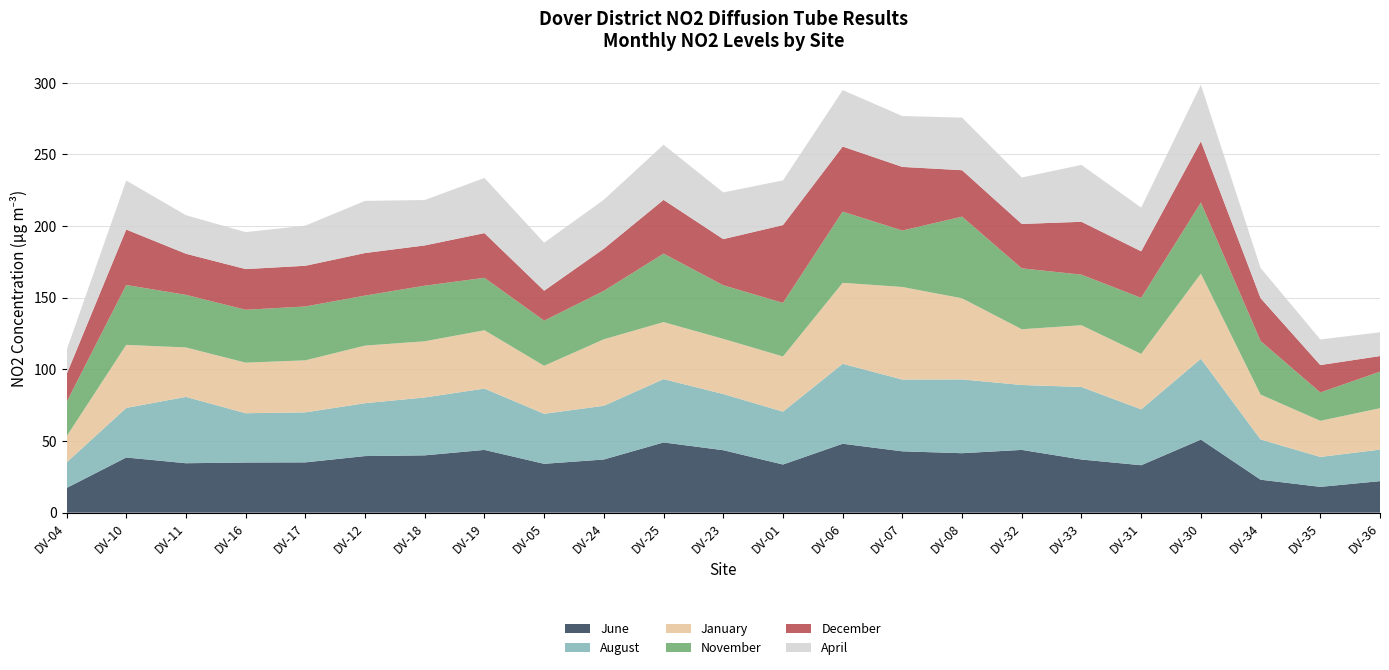

Reading left to right, extract all data points from this chart.

June: 17.2	38.5	34.5	35.0	35.1	39.5	40.0	43.8	34.1	37.1	49.0	43.6	33.6	48.1	42.8	41.5	43.8	37.1	33.1	51.0	23.0	18.0	22.0
August: 17.8	34.6	46.3	34.4	34.9	36.9	40.4	42.8	34.9	37.5	44.2	39.2	36.9	55.8	50.1	51.5	45.3	50.6	39.0	56.4	28.1	20.9	22.0
January: 18.2	44.0	34.5	35.3	36.3	40.2	39.2	40.7	33.5	46.4	39.8	38.5	38.5	56.5	64.6	56.6	38.9	43.1	38.7	59.4	31.3	25.2	28.9
November: 23.9	41.8	36.7	36.9	37.6	34.9	38.8	36.6	31.5	33.8	47.8	37.4	37.4	49.7	39.4	57.0	42.5	35.3	39.1	49.6	37.4	19.8	25.5
December: 19.4	38.7	28.7	28.4	28.4	29.7	28.1	31.2	20.9	29.4	37.5	32.2	54.3	45.4	44.4	32.4	31.0	36.9	32.5	42.8	29.9	19.1	10.9
April: 16.8	34.2	26.9	25.8	28.0	36.4	31.7	38.5	33.5	34.2	38.5	32.6	31.2	39.4	35.5	36.7	32.4	39.7	30.5	39.4	21.1	17.9	16.6